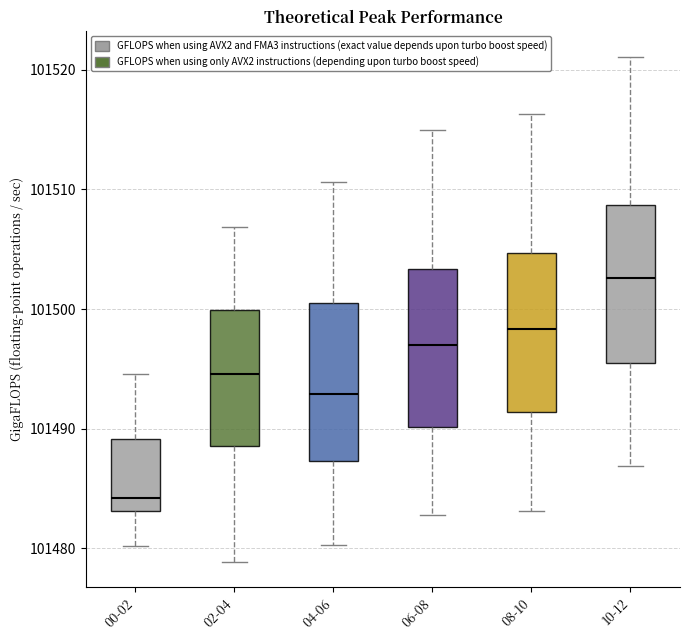

Which box's median line is the lowest?

00-02